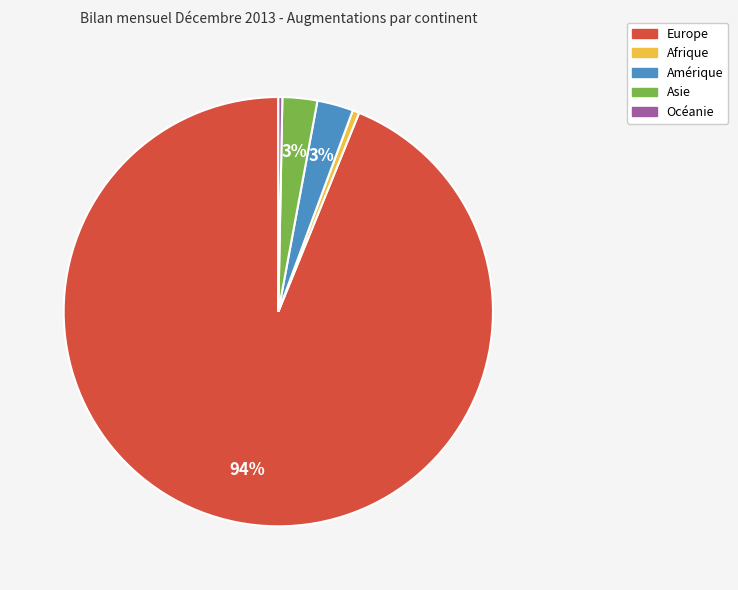

The Afrique slice represents 1% of the pie. True or false?

True